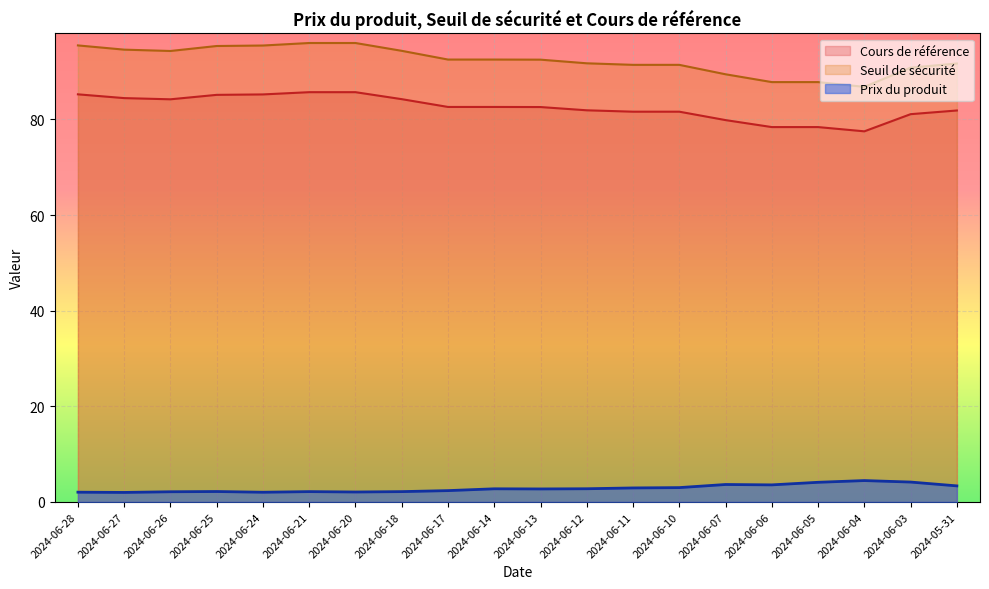

Which series has the widest spread of values?

Seuil de sécurité